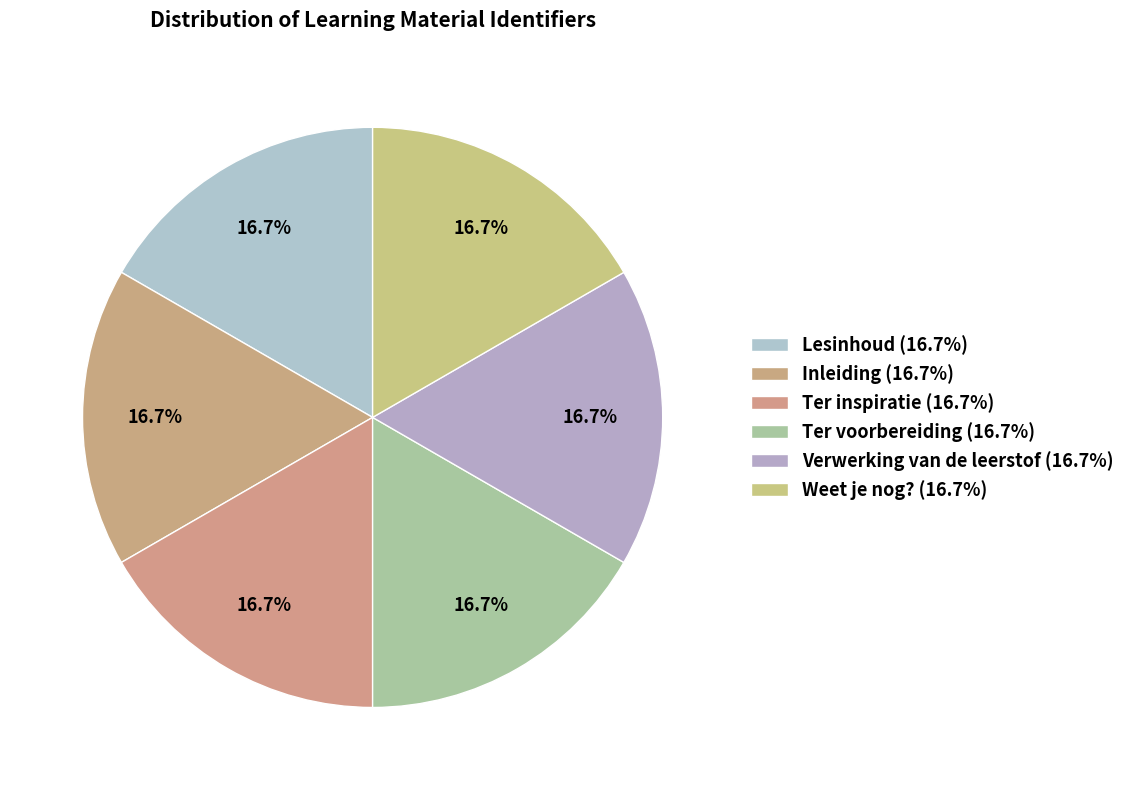

Which slice is the largest?

Weet je nog?